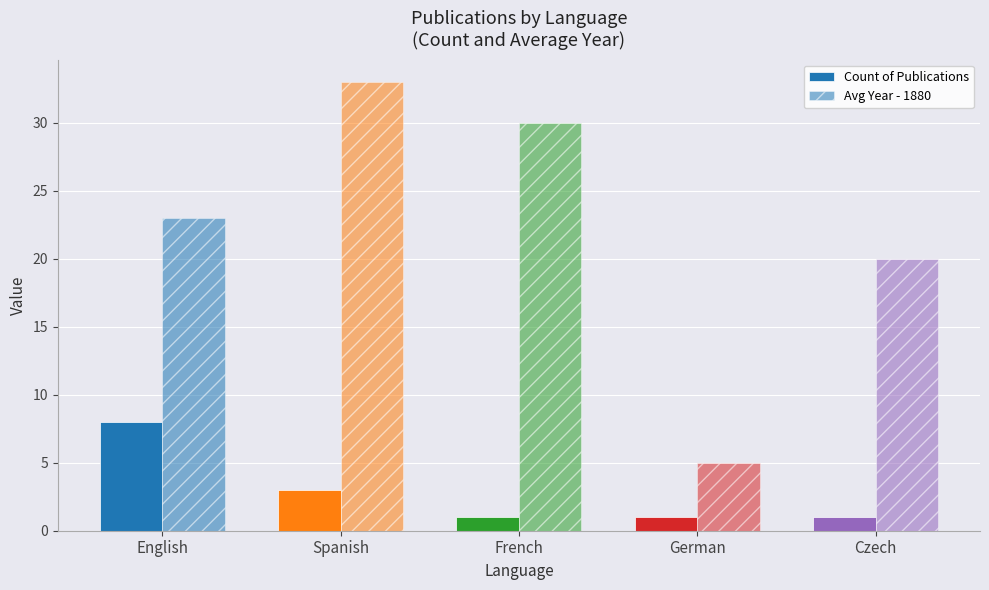

At how many categories does at least one series exceed 10?

4